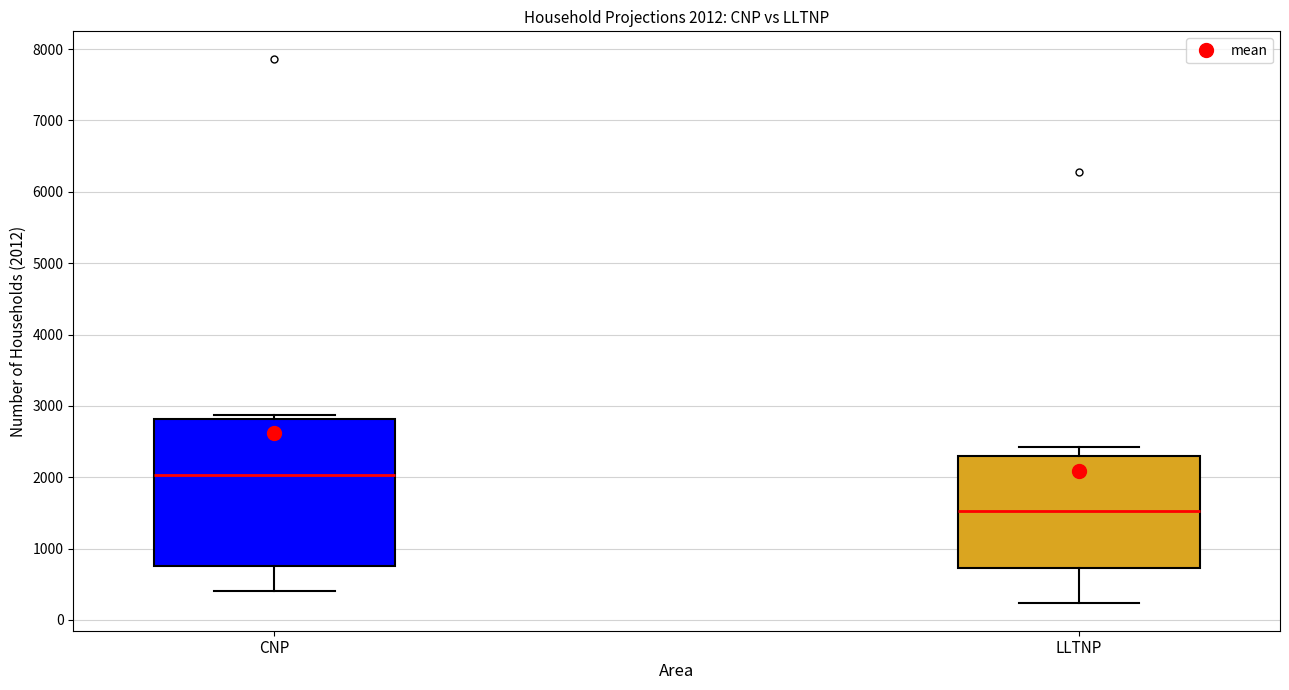

Which box has the highest median line?

CNP